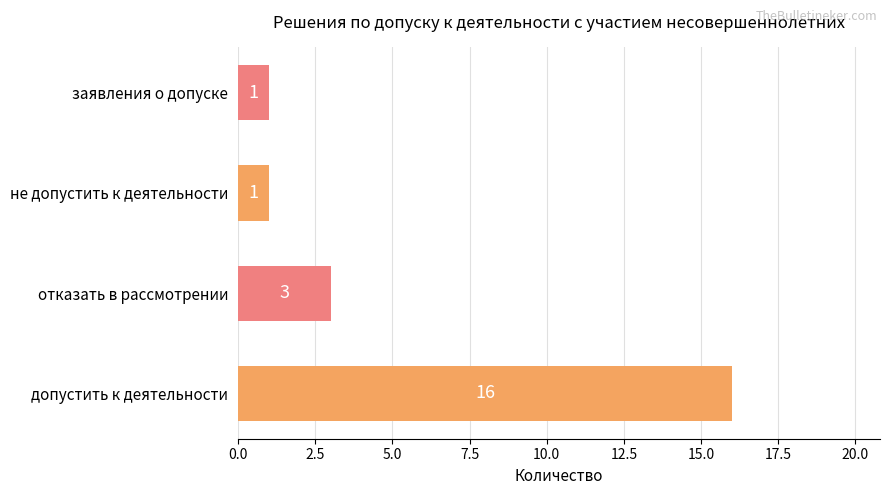

The value at отказать в рассмотрении is 3. True or false?

True